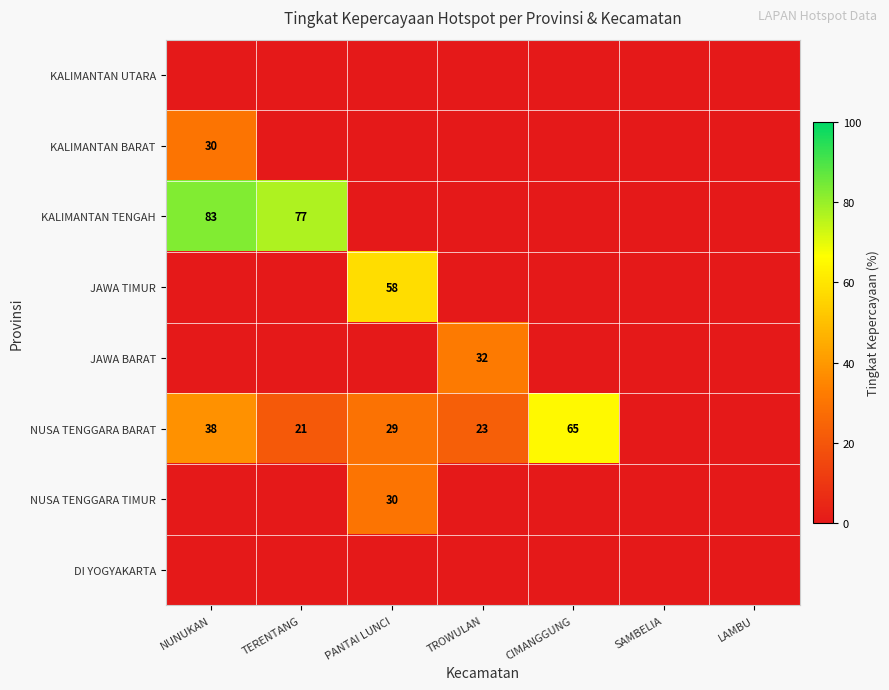

Rank the categories by JAWA BARAT value from highest to lowest.

TROWULAN, NUNUKAN, TERENTANG, PANTAI LUNCI, CIMANGGUNG, SAMBELIA, LAMBU